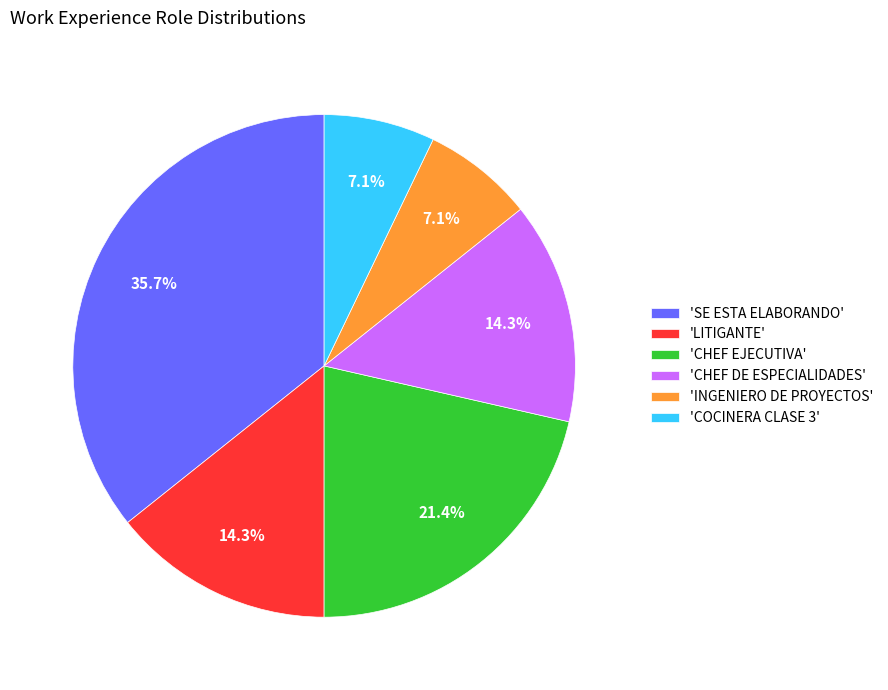

Which category has the biggest portion of the pie?

'SE ESTA ELABORANDO'